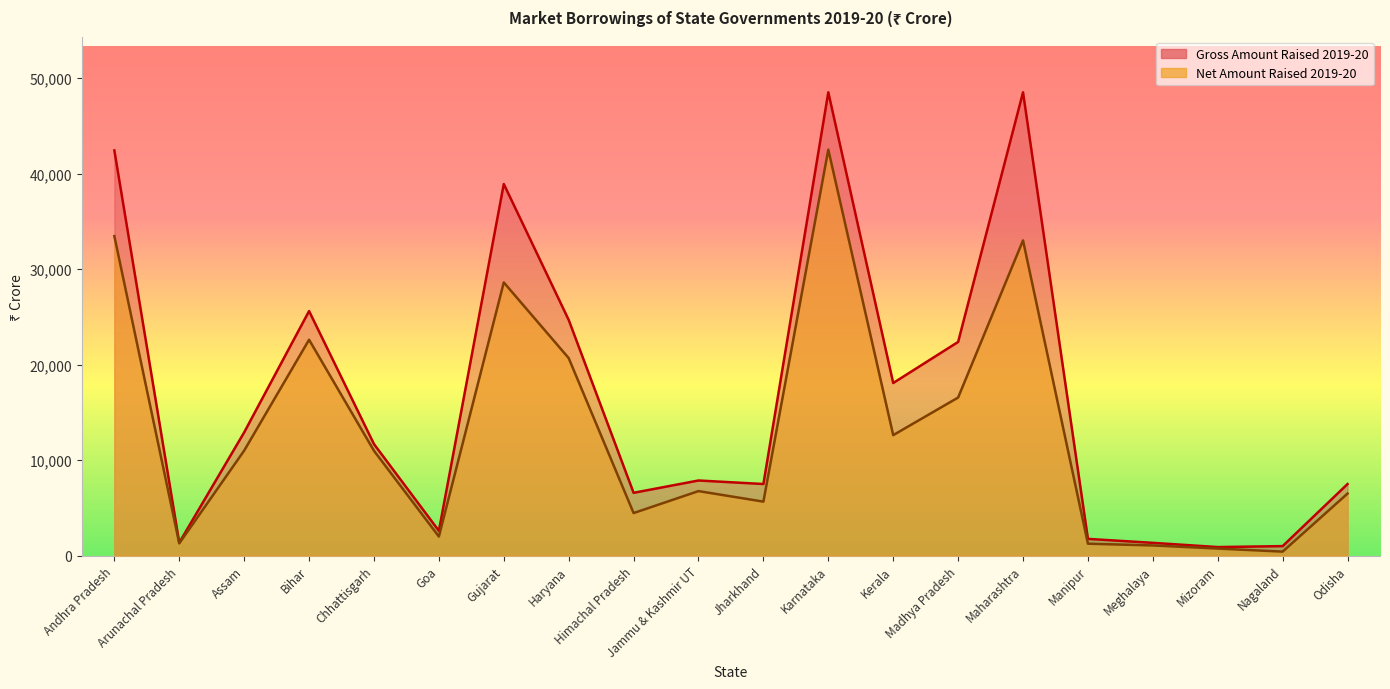

Where is the first local maximum for Gross Amount Raised 2019-20?

Bihar